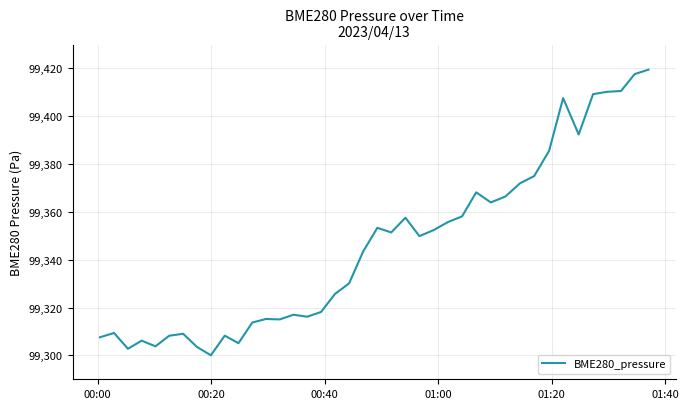

What is the minimum value shown in the chart?

99300.0